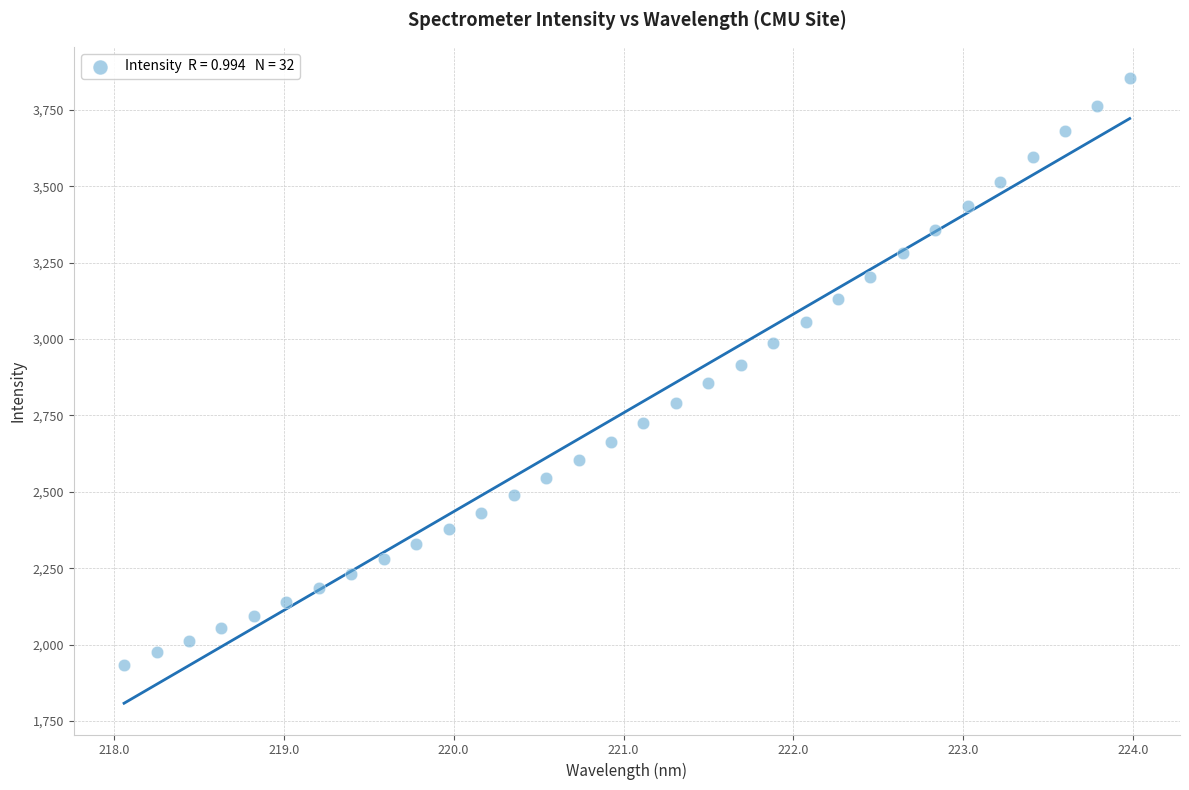

What is the range of Y values (max minus min)?

1920.4